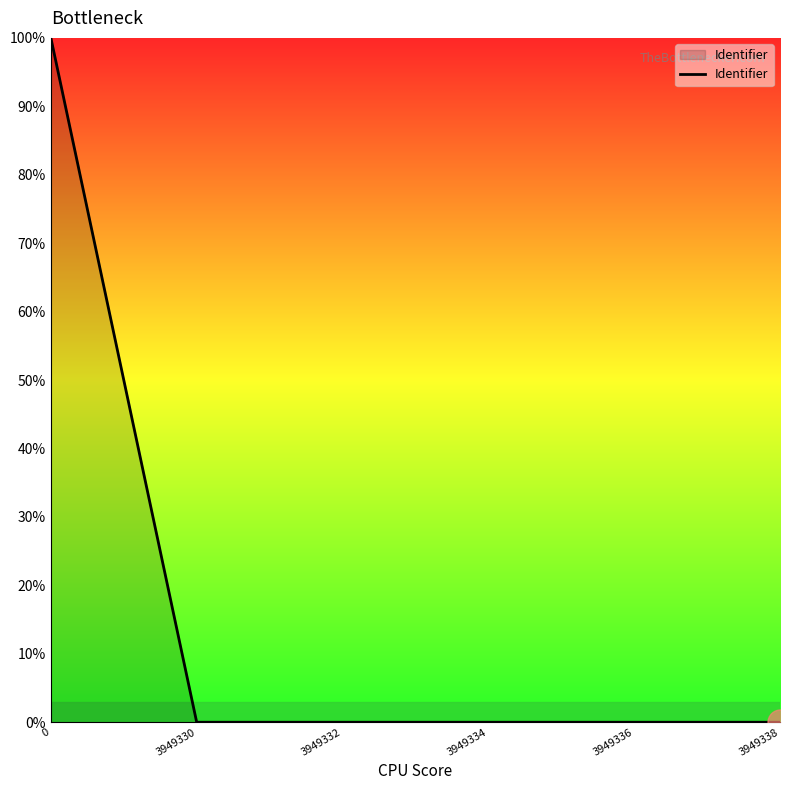

What is the sum of all values?

100.0